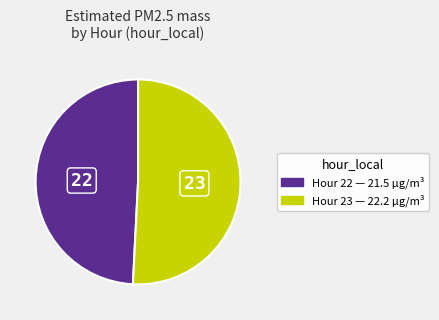

Does any single category account for the majority?

Yes